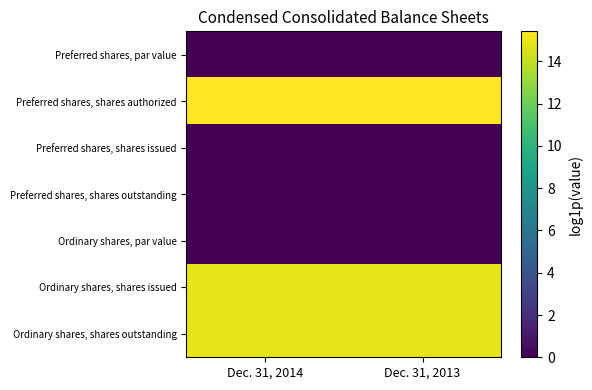

Reading left to right, list all the values displayed in this chart.

Preferred shares, par value: Dec. 31, 2014=0.0	Dec. 31, 2013=0.0
Preferred shares, shares authorized: Dec. 31, 2014=15.4	Dec. 31, 2013=15.4
Preferred shares, shares issued: Dec. 31, 2014=0.0	Dec. 31, 2013=0.0
Preferred shares, shares outstanding: Dec. 31, 2014=0.0	Dec. 31, 2013=0.0
Ordinary shares, par value: Dec. 31, 2014=0.0	Dec. 31, 2013=0.0
Ordinary shares, shares issued: Dec. 31, 2014=14.9	Dec. 31, 2013=14.9
Ordinary shares, shares outstanding: Dec. 31, 2014=14.9	Dec. 31, 2013=14.9